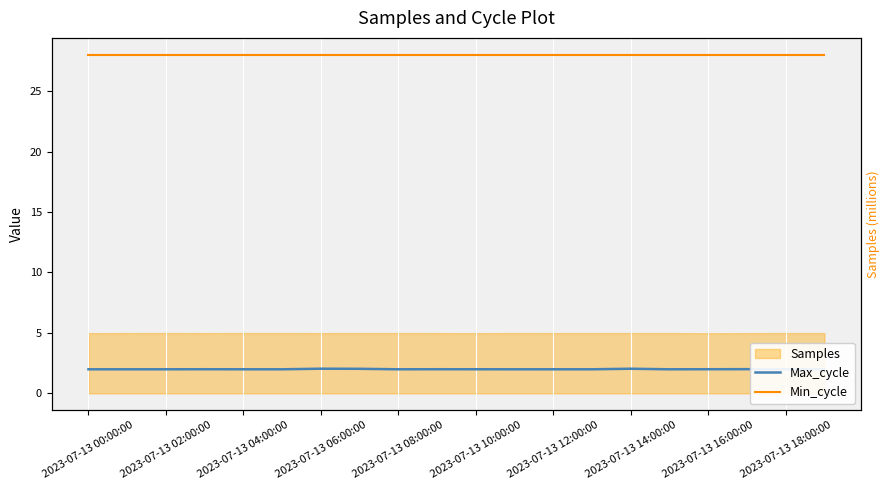

True or false: Max_cycle and Min_cycle intersect in this chart.

False